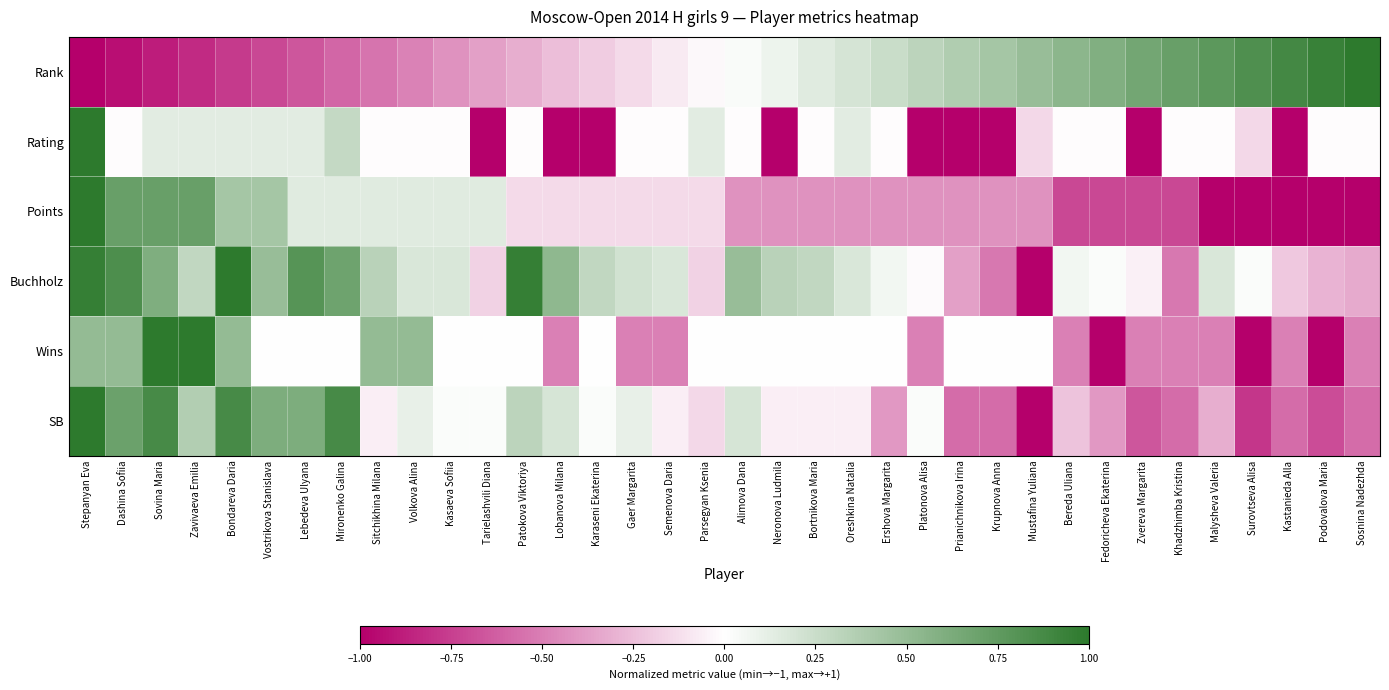

Reading left to right, transcribe all the data shown in this chart.

Rank: Stepanyan Eva=-1.0	Dashina Sofiia=-0.9	Sovina Maria=-0.9	Zavivaeva Emilia=-0.8	Bondareva Daria=-0.8	Vostrikova Stanislava=-0.7	Lebedeva Ulyana=-0.7	Mironenko Galina=-0.6	Sitchikhina Milana=-0.5	Volkova Alina=-0.5	Kasaeva Sofiia=-0.4	Tarielashvili Diana=-0.4	Patokova Viktoriya=-0.3	Lobanova Milana=-0.3	Karaseni Ekaterina=-0.2	Gaer Margarita=-0.1	Semenova Daria=-0.1	Parsegyan Ksenia=-0.0	Alimova Dana=0.0	Neronova Ludmila=0.1	Bortnikova Maria=0.1	Oreshkina Natalia=0.2	Ershova Margarita=0.3	Platonova Alisa=0.3	Prianichnikova Irina=0.4	Krupnova Anna=0.4	Mustafina Yuliana=0.5	Bereda Uliana=0.5	Fedoricheva Ekaterina=0.6	Zvereva Margarita=0.7	Khadzhimba Kristina=0.7	Malysheva Valeria=0.8	Surovtseva Alisa=0.8	Kastanieda Alla=0.9	Podovalova Maria=0.9	Sosnina Nadezhda=1.0
Rating: Stepanyan Eva=1.0	Dashina Sofiia=-0.0	Sovina Maria=0.1	Zavivaeva Emilia=0.1	Bondareva Daria=0.1	Vostrikova Stanislava=0.1	Lebedeva Ulyana=0.1	Mironenko Galina=0.3	Sitchikhina Milana=-0.0	Volkova Alina=-0.0	Kasaeva Sofiia=-0.0	Tarielashvili Diana=-1.0	Patokova Viktoriya=-0.0	Lobanova Milana=-1.0	Karaseni Ekaterina=-1.0	Gaer Margarita=-0.0	Semenova Daria=-0.0	Parsegyan Ksenia=0.1	Alimova Dana=-0.0	Neronova Ludmila=-1.0	Bortnikova Maria=-0.0	Oreshkina Natalia=0.1	Ershova Margarita=-0.0	Platonova Alisa=-1.0	Prianichnikova Irina=-1.0	Krupnova Anna=-1.0	Mustafina Yuliana=-0.2	Bereda Uliana=-0.0	Fedoricheva Ekaterina=-0.0	Zvereva Margarita=-1.0	Khadzhimba Kristina=-0.0	Malysheva Valeria=-0.0	Surovtseva Alisa=-0.2	Kastanieda Alla=-1.0	Podovalova Maria=-0.0	Sosnina Nadezhda=-0.0
Points: Stepanyan Eva=1.0	Dashina Sofiia=0.7	Sovina Maria=0.7	Zavivaeva Emilia=0.7	Bondareva Daria=0.4	Vostrikova Stanislava=0.4	Lebedeva Ulyana=0.1	Mironenko Galina=0.1	Sitchikhina Milana=0.1	Volkova Alina=0.1	Kasaeva Sofiia=0.1	Tarielashvili Diana=0.1	Patokova Viktoriya=-0.1	Lobanova Milana=-0.1	Karaseni Ekaterina=-0.1	Gaer Margarita=-0.1	Semenova Daria=-0.1	Parsegyan Ksenia=-0.1	Alimova Dana=-0.4	Neronova Ludmila=-0.4	Bortnikova Maria=-0.4	Oreshkina Natalia=-0.4	Ershova Margarita=-0.4	Platonova Alisa=-0.4	Prianichnikova Irina=-0.4	Krupnova Anna=-0.4	Mustafina Yuliana=-0.4	Bereda Uliana=-0.7	Fedoricheva Ekaterina=-0.7	Zvereva Margarita=-0.7	Khadzhimba Kristina=-0.7	Malysheva Valeria=-1.0	Surovtseva Alisa=-1.0	Kastanieda Alla=-1.0	Podovalova Maria=-1.0	Sosnina Nadezhda=-1.0
Buchholz: Stepanyan Eva=1.0	Dashina Sofiia=0.8	Sovina Maria=0.6	Zavivaeva Emilia=0.3	Bondareva Daria=1.0	Vostrikova Stanislava=0.5	Lebedeva Ulyana=0.8	Mironenko Galina=0.7	Sitchikhina Milana=0.3	Volkova Alina=0.2	Kasaeva Sofiia=0.2	Tarielashvili Diana=-0.2	Patokova Viktoriya=1.0	Lobanova Milana=0.5	Karaseni Ekaterina=0.3	Gaer Margarita=0.2	Semenova Daria=0.2	Parsegyan Ksenia=-0.2	Alimova Dana=0.5	Neronova Ludmila=0.3	Bortnikova Maria=0.3	Oreshkina Natalia=0.2	Ershova Margarita=0.1	Platonova Alisa=-0.0	Prianichnikova Irina=-0.4	Krupnova Anna=-0.5	Mustafina Yuliana=-1.0	Bereda Uliana=0.1	Fedoricheva Ekaterina=0.0	Zvereva Margarita=-0.1	Khadzhimba Kristina=-0.5	Malysheva Valeria=0.2	Surovtseva Alisa=0.0	Kastanieda Alla=-0.2	Podovalova Maria=-0.3	Sosnina Nadezhda=-0.3
Wins: Stepanyan Eva=0.5	Dashina Sofiia=0.5	Sovina Maria=1.0	Zavivaeva Emilia=1.0	Bondareva Daria=0.5	Vostrikova Stanislava=0.0	Lebedeva Ulyana=0.0	Mironenko Galina=0.0	Sitchikhina Milana=0.5	Volkova Alina=0.5	Kasaeva Sofiia=0.0	Tarielashvili Diana=0.0	Patokova Viktoriya=0.0	Lobanova Milana=-0.5	Karaseni Ekaterina=0.0	Gaer Margarita=-0.5	Semenova Daria=-0.5	Parsegyan Ksenia=0.0	Alimova Dana=0.0	Neronova Ludmila=0.0	Bortnikova Maria=0.0	Oreshkina Natalia=0.0	Ershova Margarita=0.0	Platonova Alisa=-0.5	Prianichnikova Irina=0.0	Krupnova Anna=0.0	Mustafina Yuliana=0.0	Bereda Uliana=-0.5	Fedoricheva Ekaterina=-1.0	Zvereva Margarita=-0.5	Khadzhimba Kristina=-0.5	Malysheva Valeria=-0.5	Surovtseva Alisa=-1.0	Kastanieda Alla=-0.5	Podovalova Maria=-1.0	Sosnina Nadezhda=-0.5
SB: Stepanyan Eva=1.0	Dashina Sofiia=0.7	Sovina Maria=0.9	Zavivaeva Emilia=0.4	Bondareva Daria=0.9	Vostrikova Stanislava=0.6	Lebedeva Ulyana=0.6	Mironenko Galina=0.9	Sitchikhina Milana=-0.1	Volkova Alina=0.1	Kasaeva Sofiia=0.0	Tarielashvili Diana=0.0	Patokova Viktoriya=0.3	Lobanova Milana=0.2	Karaseni Ekaterina=0.0	Gaer Margarita=0.1	Semenova Daria=-0.1	Parsegyan Ksenia=-0.1	Alimova Dana=0.2	Neronova Ludmila=-0.1	Bortnikova Maria=-0.1	Oreshkina Natalia=-0.1	Ershova Margarita=-0.4	Platonova Alisa=0.0	Prianichnikova Irina=-0.6	Krupnova Anna=-0.6	Mustafina Yuliana=-1.0	Bereda Uliana=-0.2	Fedoricheva Ekaterina=-0.4	Zvereva Margarita=-0.7	Khadzhimba Kristina=-0.6	Malysheva Valeria=-0.3	Surovtseva Alisa=-0.8	Kastanieda Alla=-0.6	Podovalova Maria=-0.7	Sosnina Nadezhda=-0.6